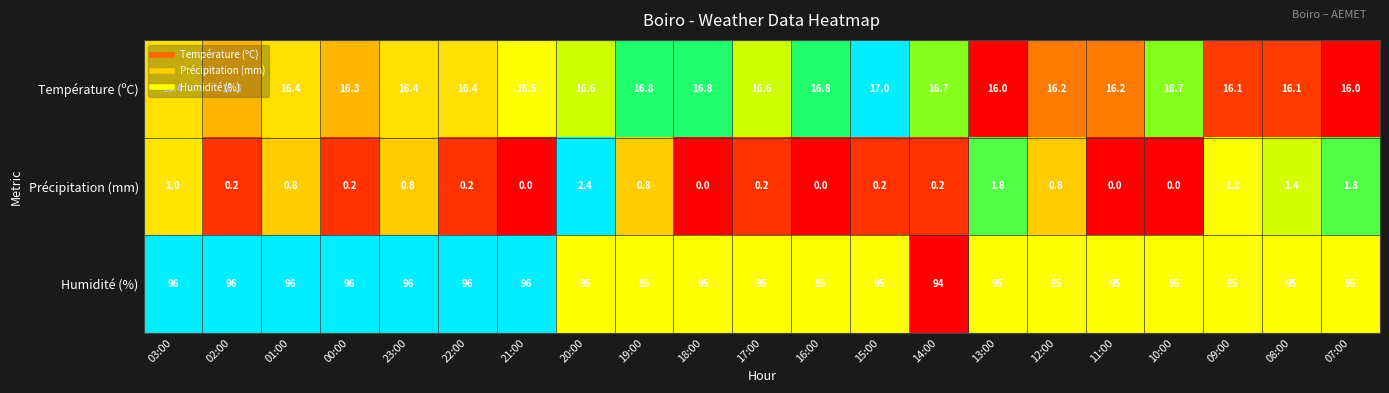

What is the total value across all series at 10:00?

111.7